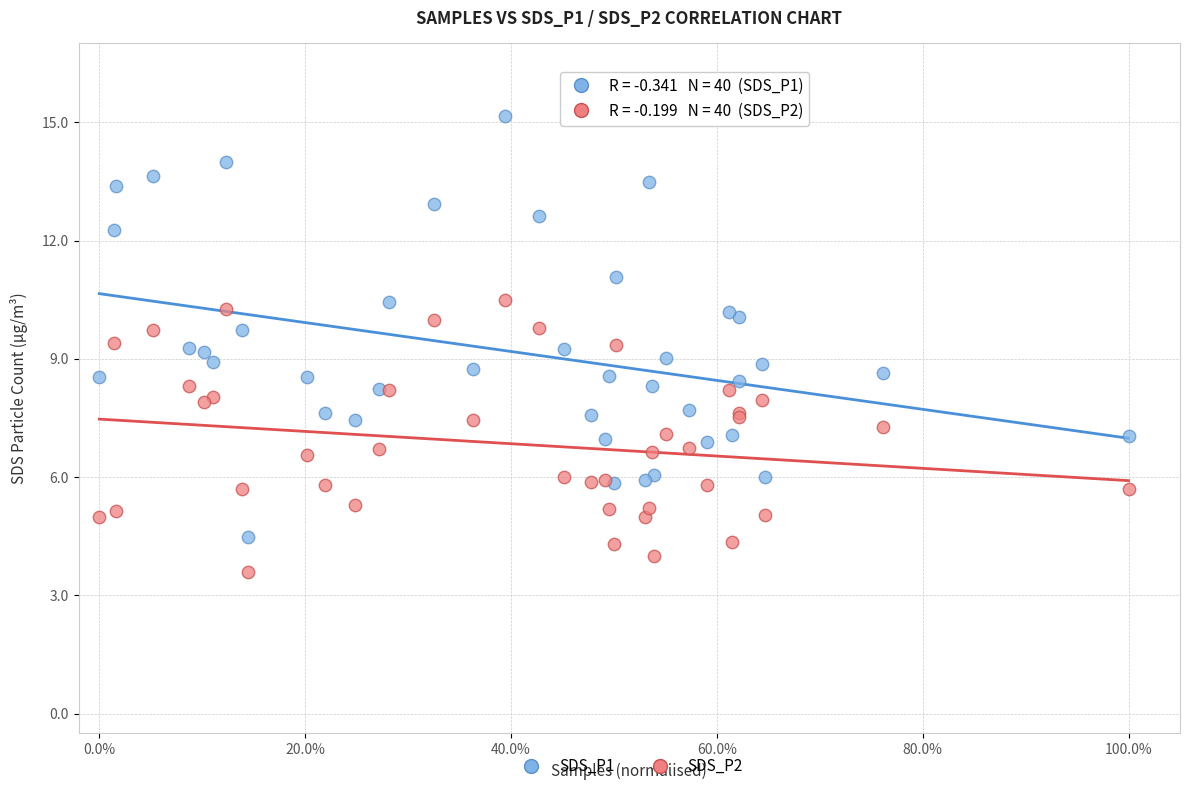

Which series reaches the maximum Y coordinate?

SDS_P1